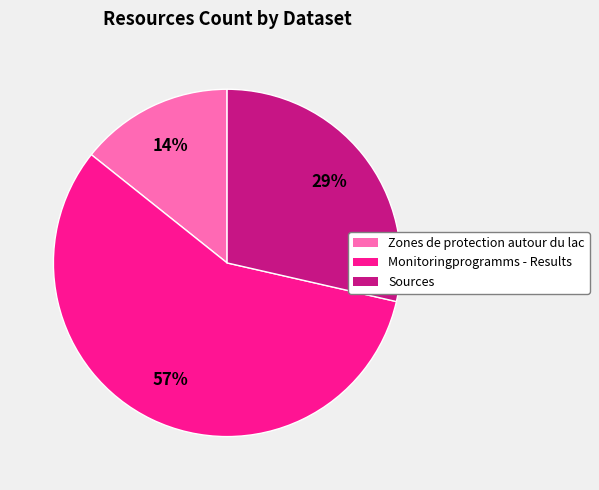

Does any single category account for the majority?

Yes